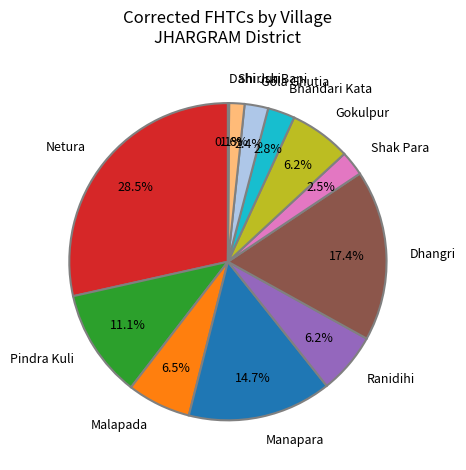

What portion of the pie excludes Shak Para?

97.5%